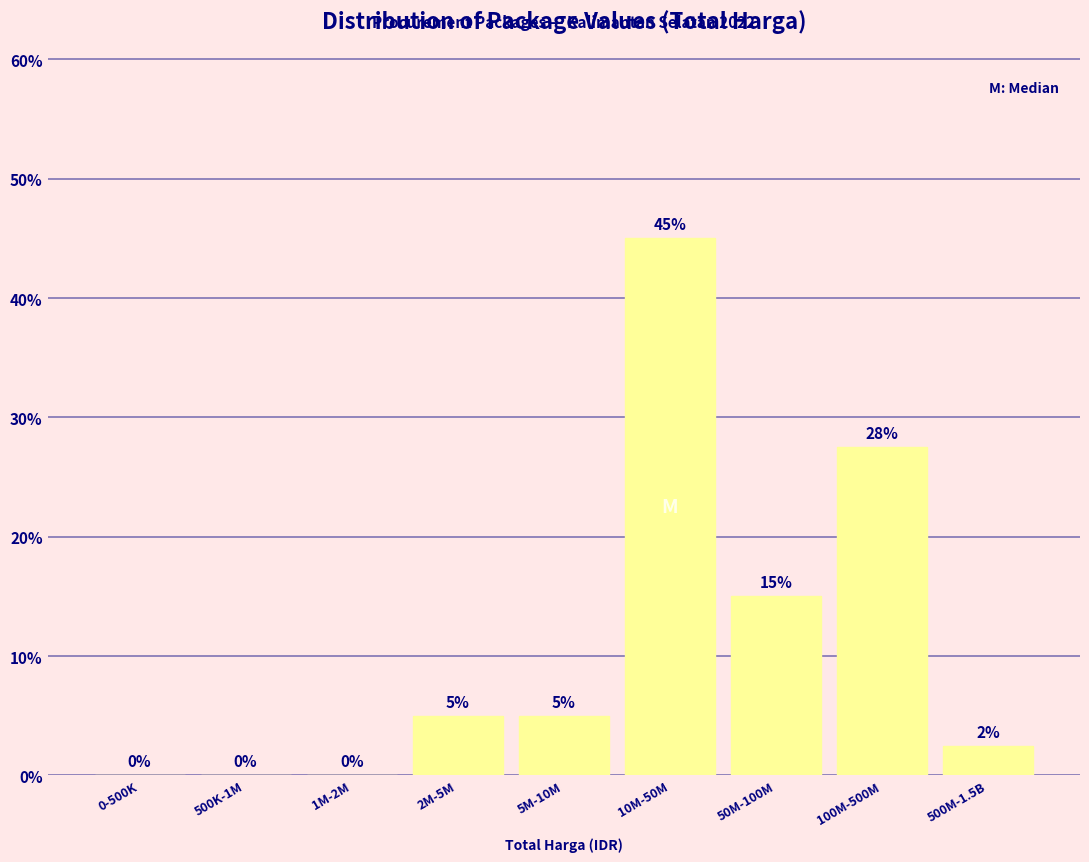

Between 500K-1M and 2M-5M, which is larger?

2M-5M